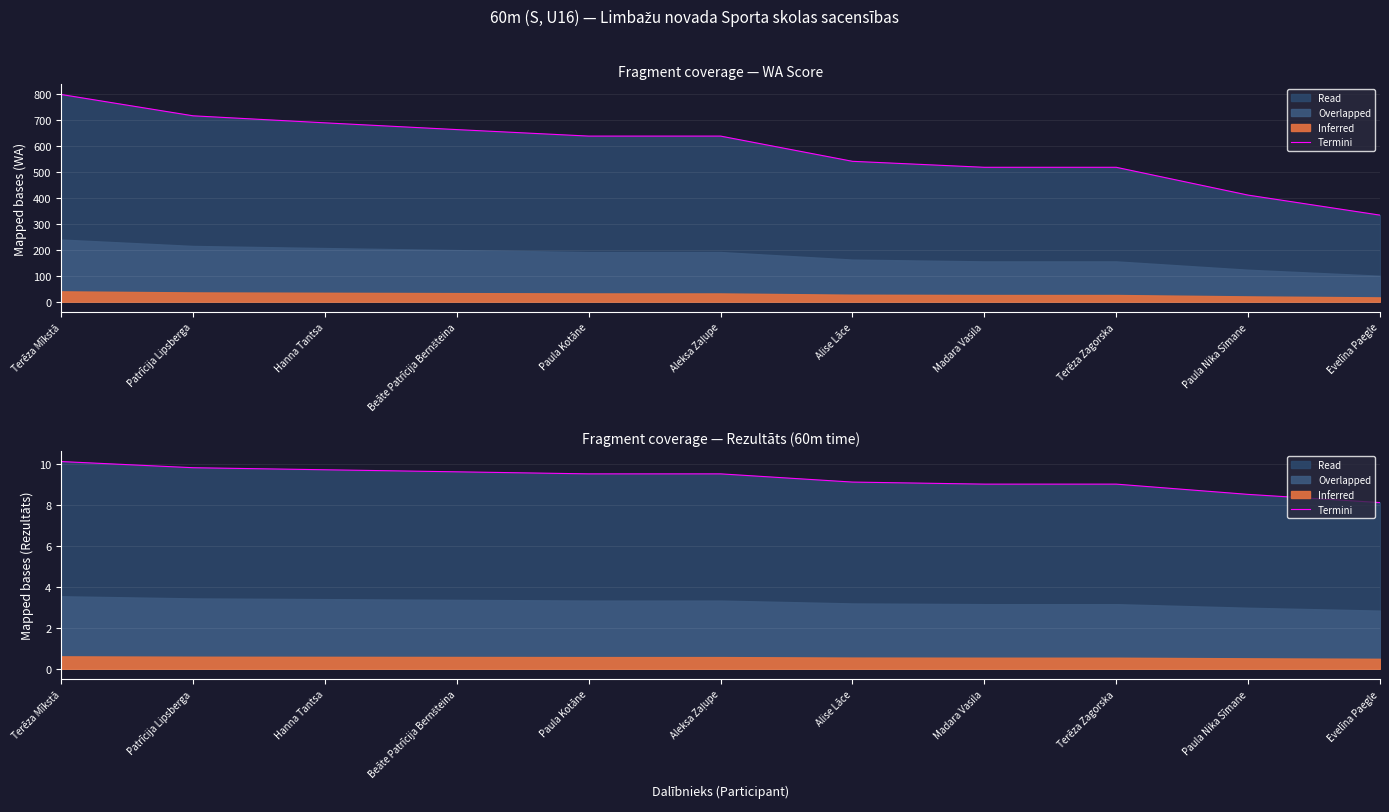

List the labels in order of value, smallest first.

Evelīna Paegle, Paula Nika Sīmane, Madara Vasila, Terēza Zagorska, Alise Lāce, Paula Kotāne, Aleksa Zaļupe, Beāte Patrīcija Bernšteina, Hanna Tantsa, Patrīcija Lipsberga, Terēza Mīkstā